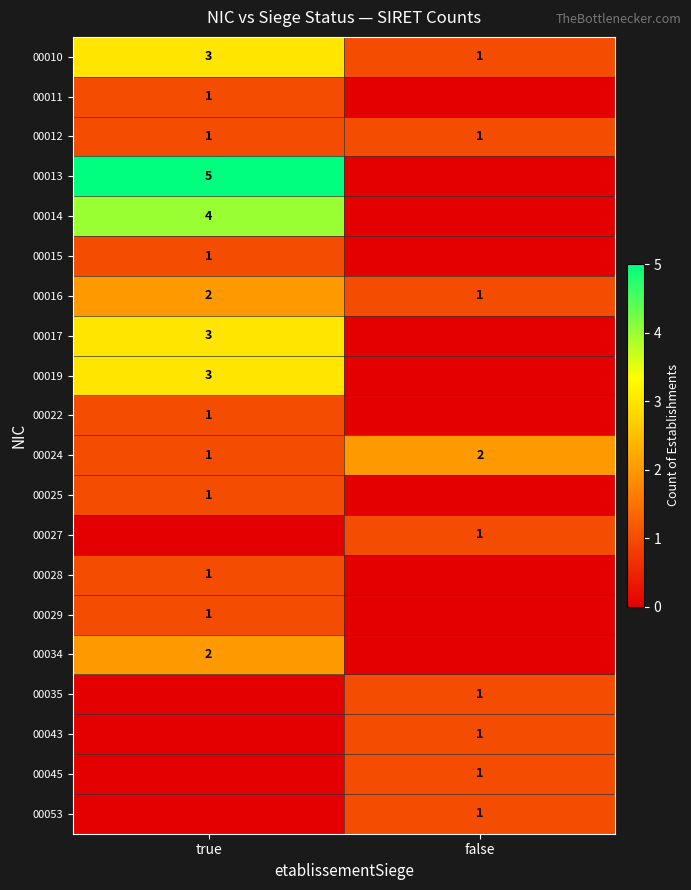

Is the value of 00014 at true greater than the value of 00025 at true?

Yes